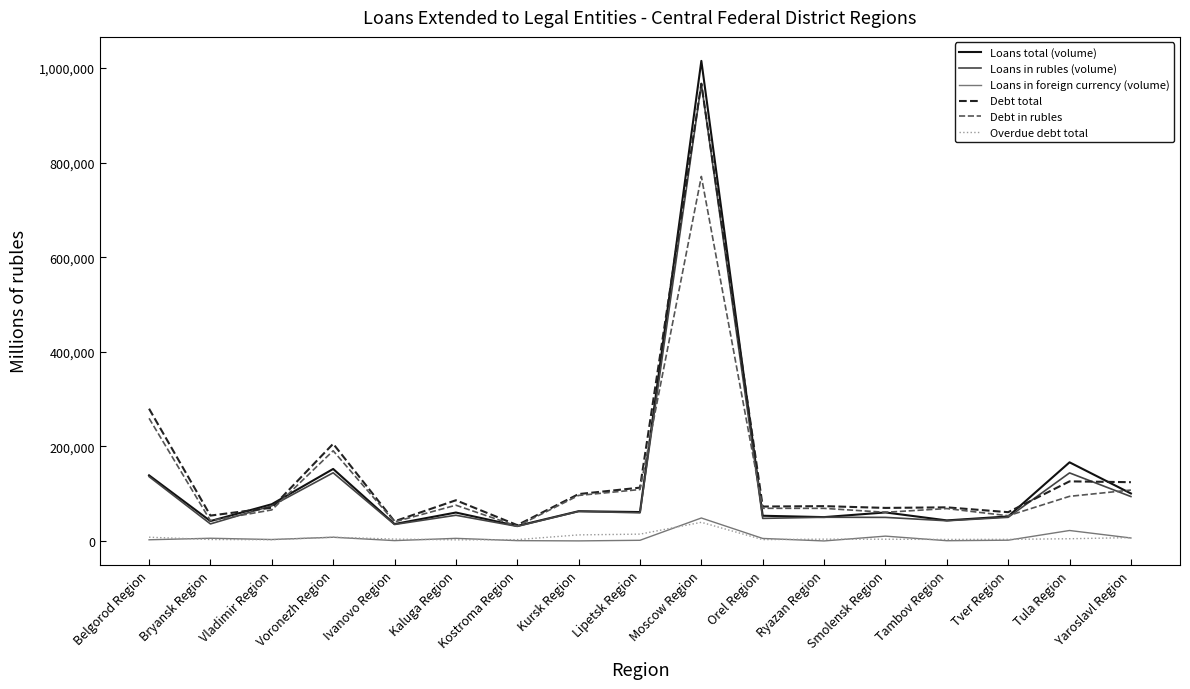

What position from the left is Kursk Region?

8